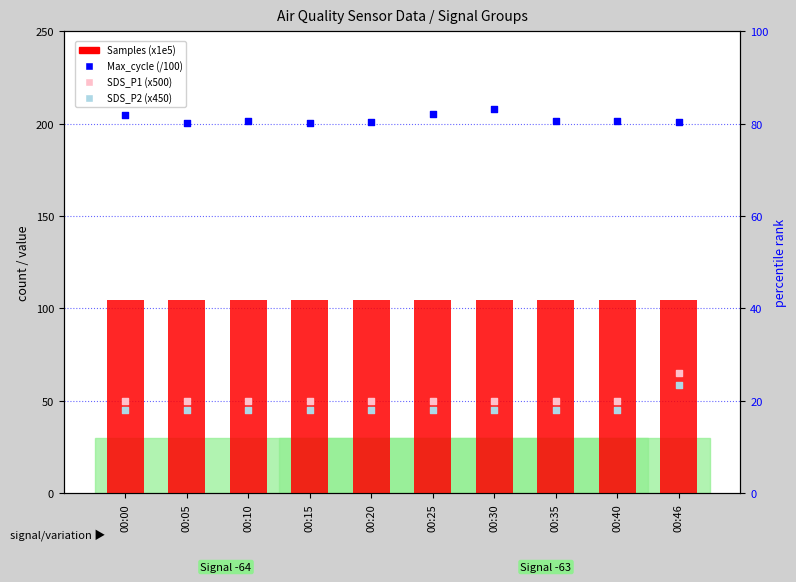

What is the total value across all series at 00:46?

428.8